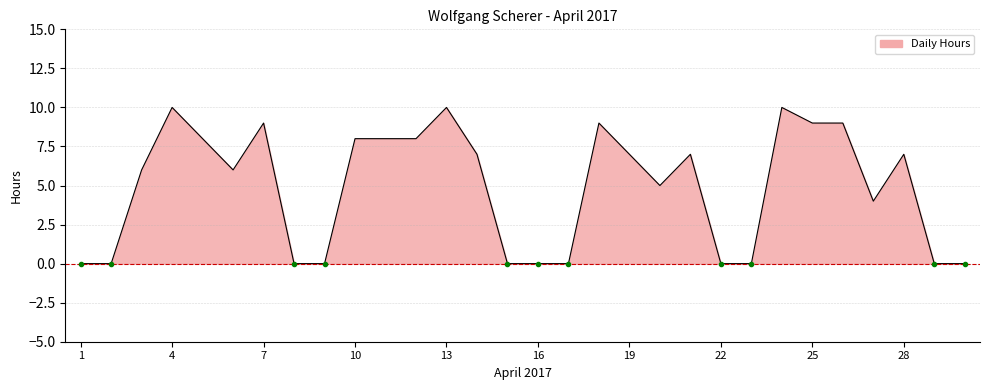

What is the greatest value displayed?

10